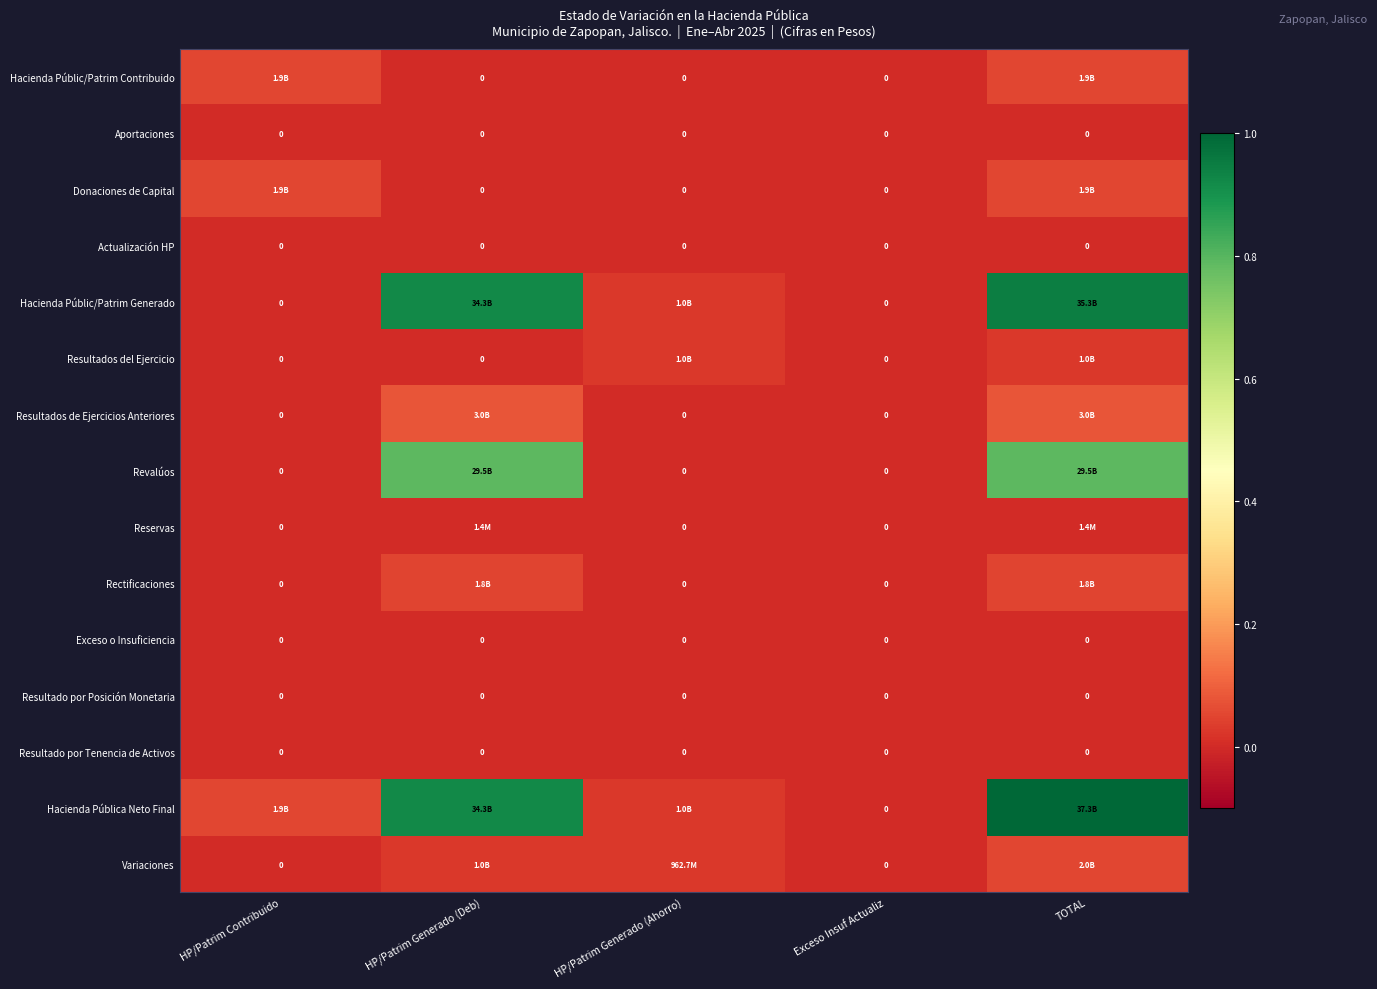

Which series has the largest total across all categories?

Hacienda Pública Neto Final